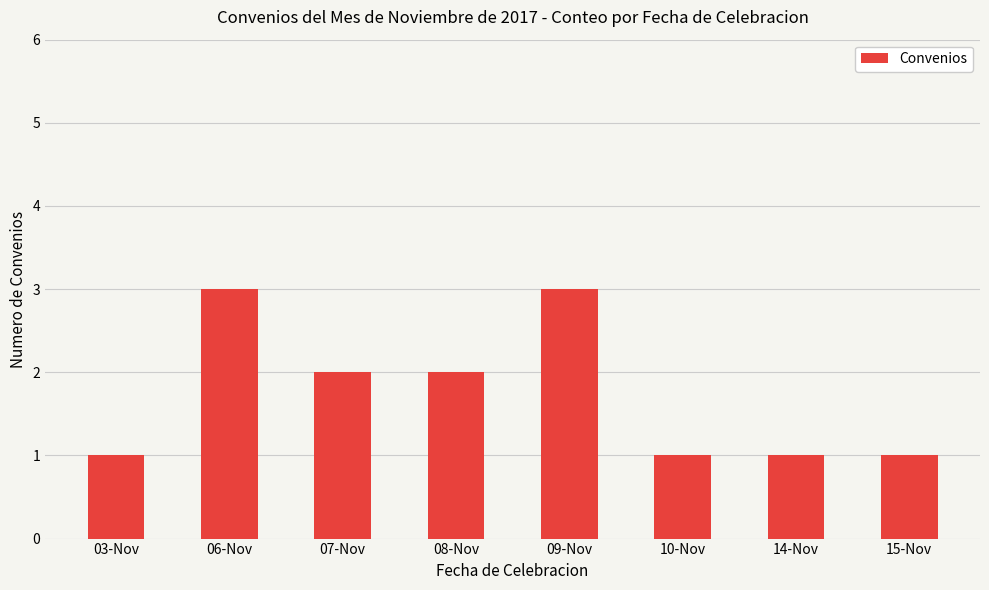

What is the sum of the values at 14-Nov and 06-Nov?

4